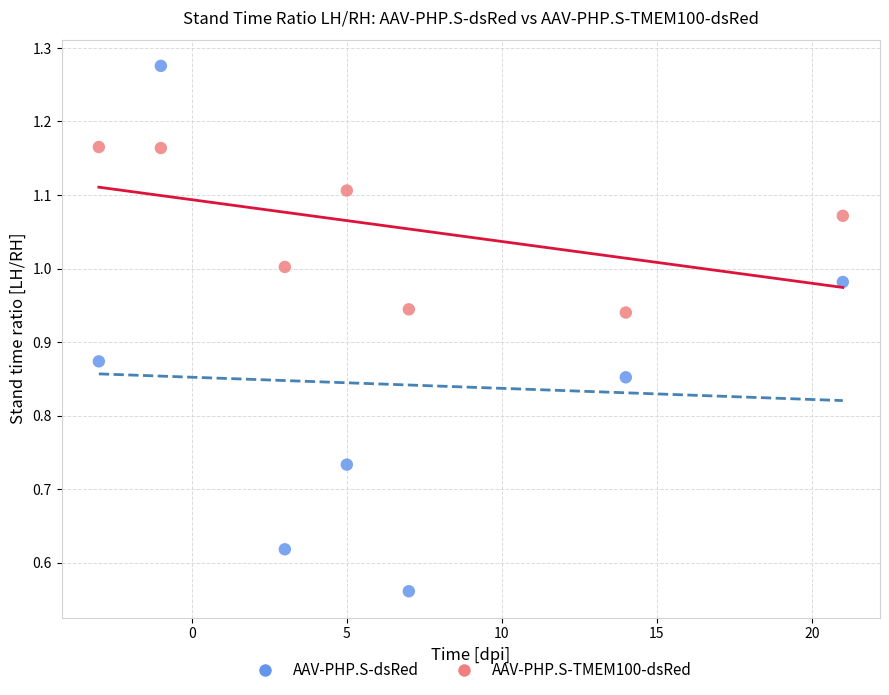

Which series contains the lowest Y value?

AAV-PHP.S-dsRed